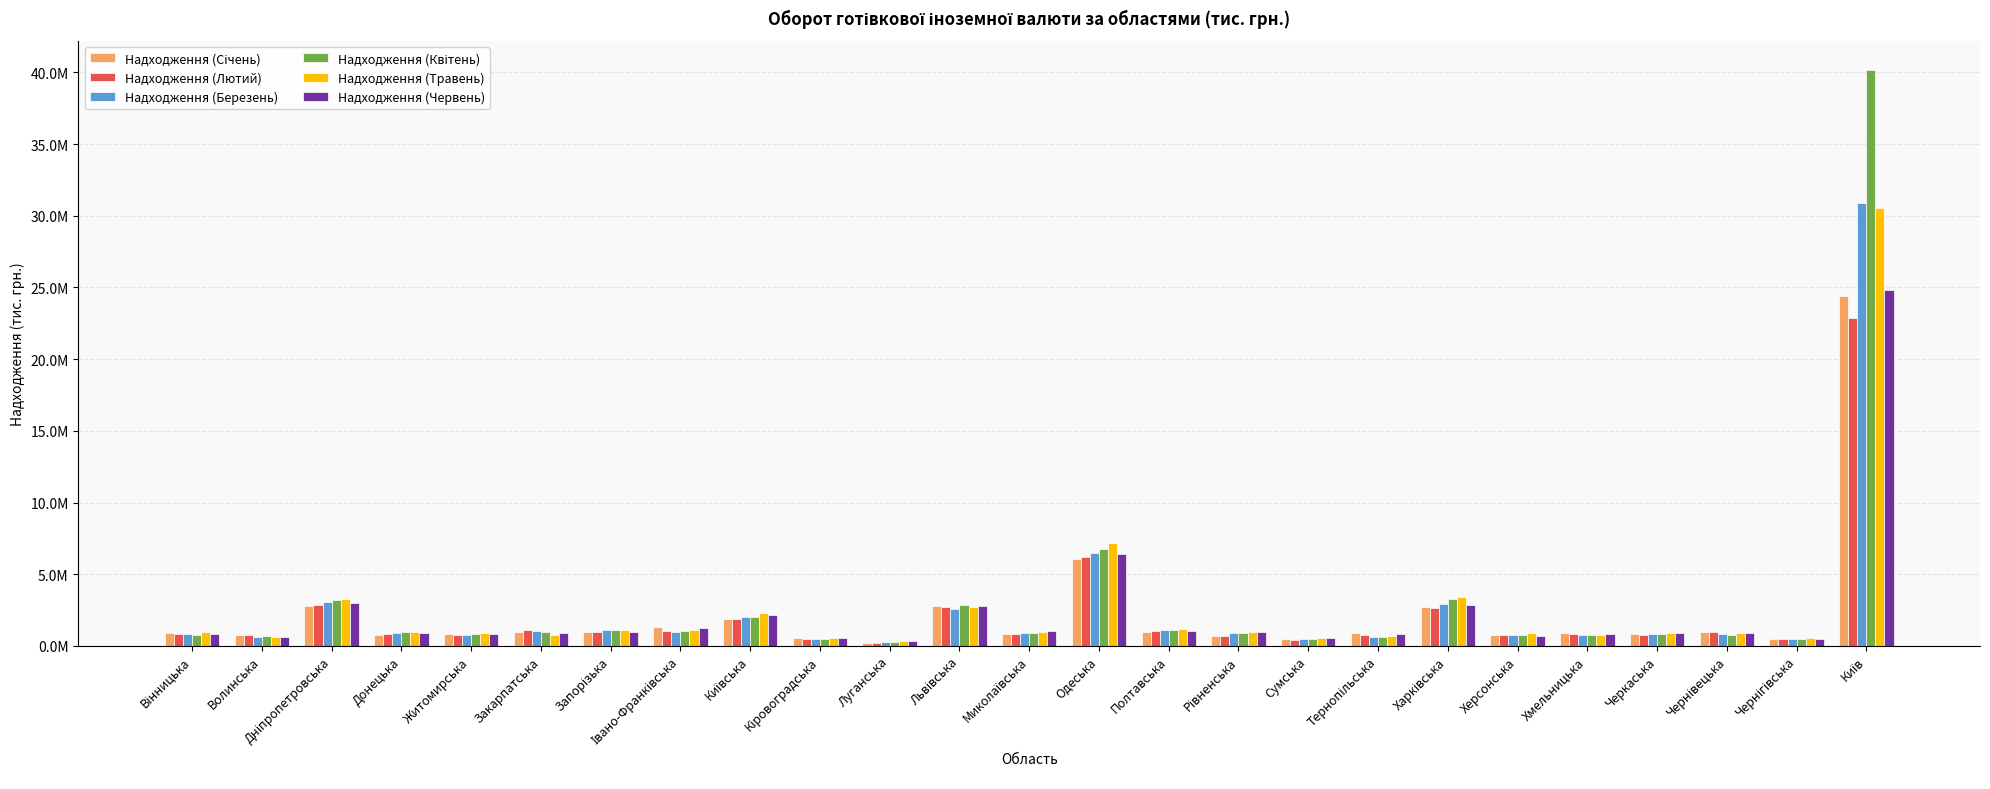

Which series has the widest spread of values?

Надходження (Квітень)